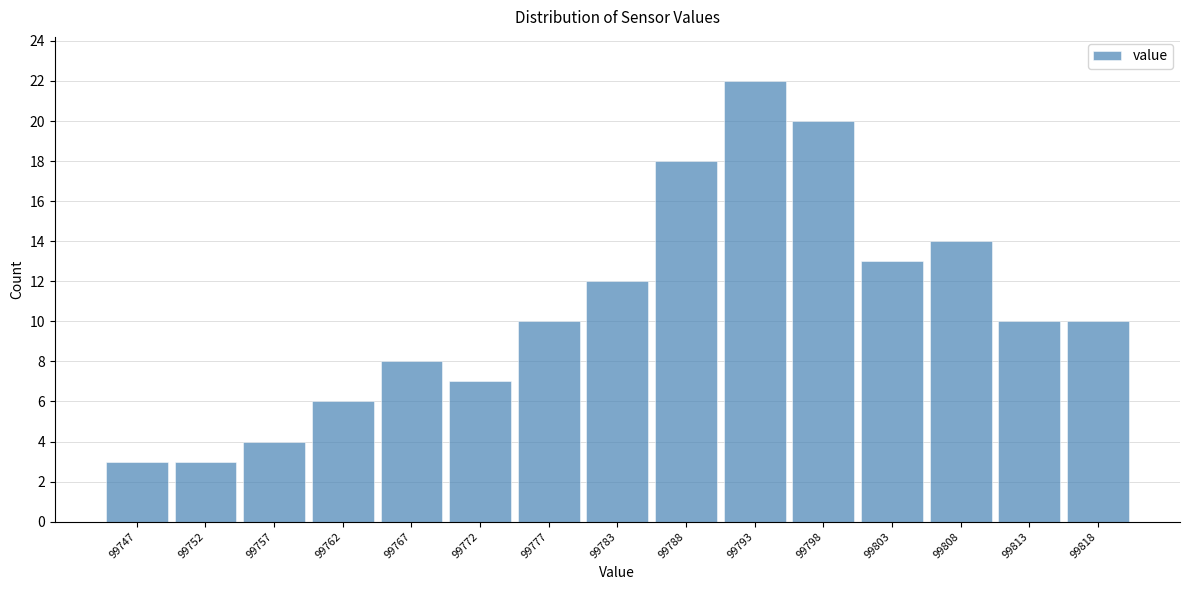

Reading right to left, what are all the values shown in this chart?

10	10	14	13	20	22	18	12	10	7	8	6	4	3	3